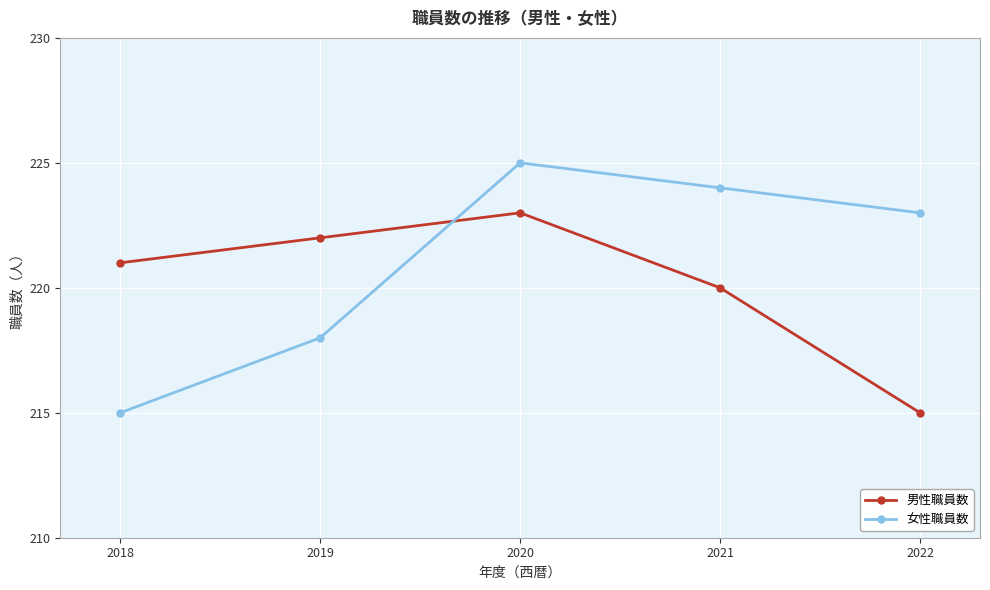

Is it true that 男性職員数 equals 113 at 2019?

False